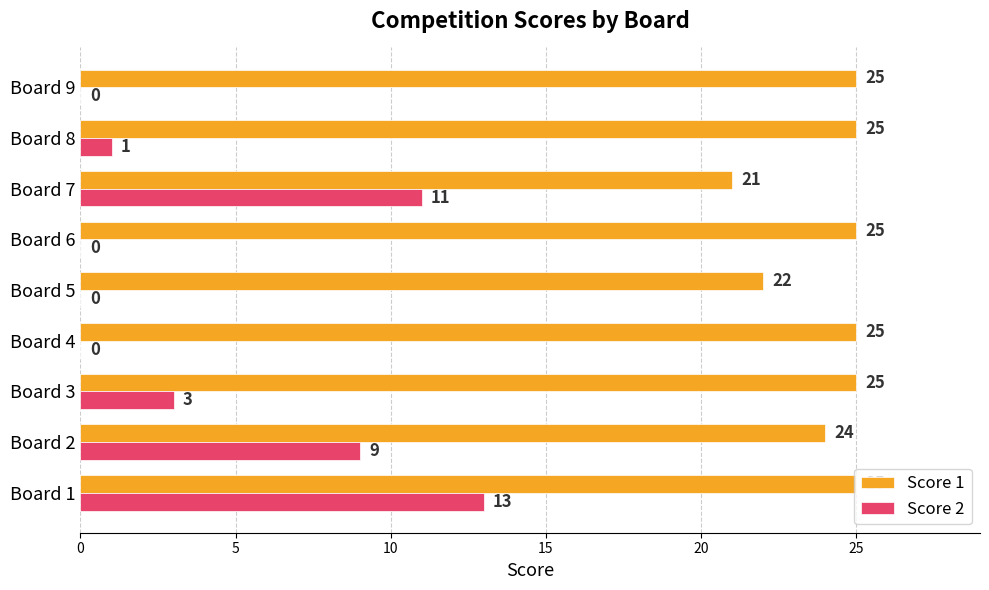

Which series has the largest range (max minus min)?

Score 2